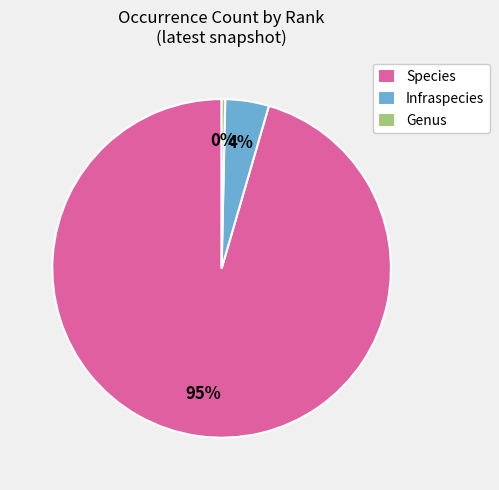

Count the number of slices in the pie.

3